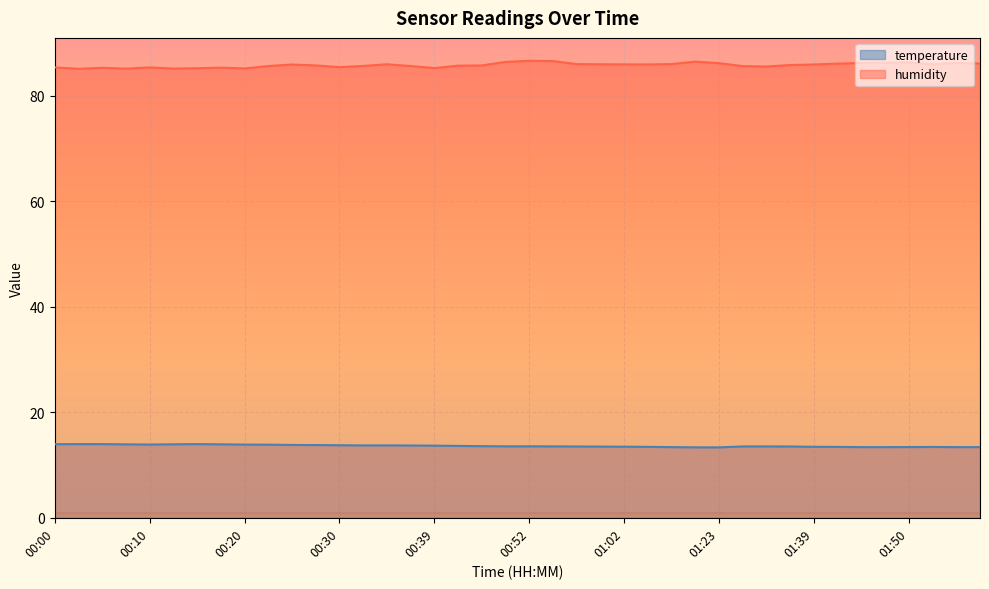

Is it true that humidity equals 119.2 at 01:04?

False